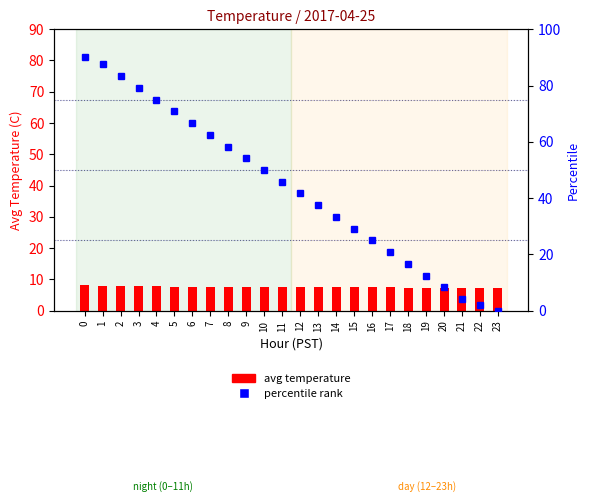

Reading left to right, transcribe all the data shown in this chart.

avg temperature: 8.2	8.1	7.9	7.8	7.8	7.7	7.7	7.7	7.6	7.6	7.5	7.5	7.5	7.5	7.5	7.4	7.4	7.4	7.4	7.4	7.4	7.4	7.4	7.4
percentile rank: 90.0	87.5	83.3	79.2	75.0	70.8	66.7	62.5	58.3	54.2	50.0	45.8	41.7	37.5	33.3	29.2	25.0	20.8	16.7	12.5	8.3	4.2	2.1	0.0